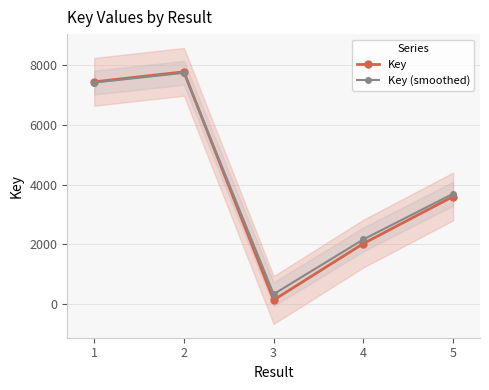

What is the lowest value of the Key (smoothed) series?

332.9